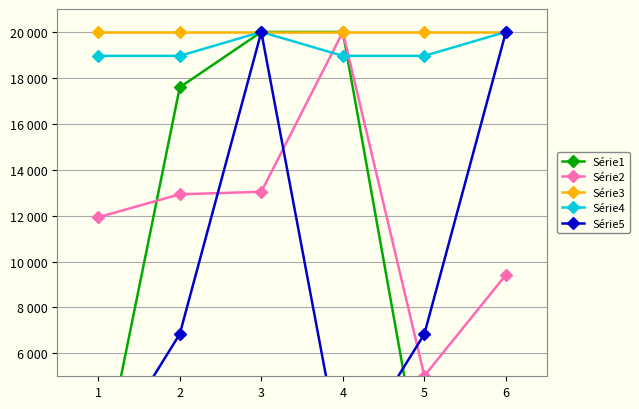

True or false: Série2 and Série3 intersect in this chart.

False